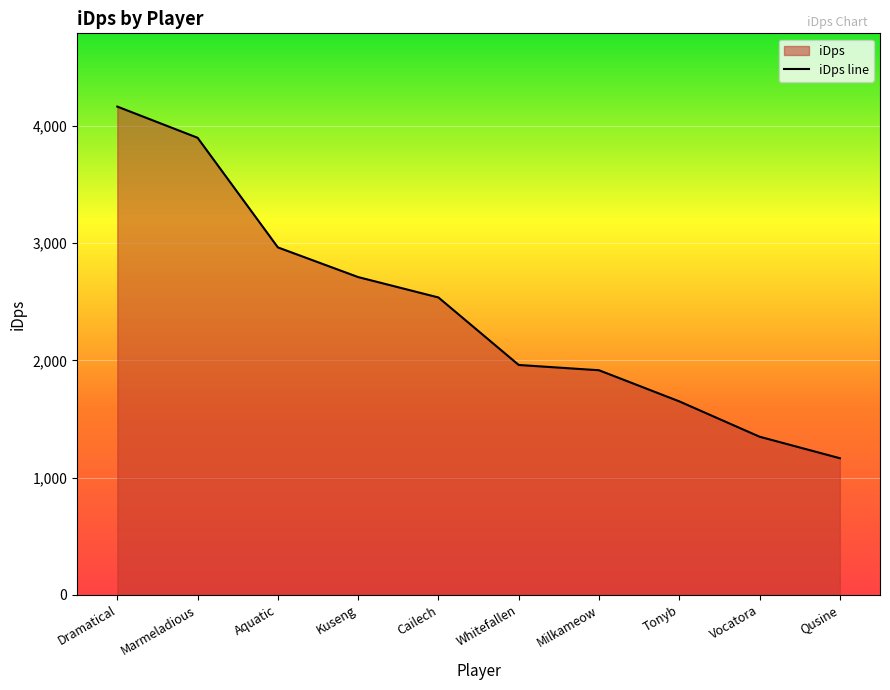

Reading left to right, extract all data points from this chart.

Dramatical=4163.2	Marmeladious=3897.5	Aquatic=2963.0	Kuseng=2709.8	Cailech=2536.1	Whitefallen=1960.6	Milkameow=1915.6	Tonyb=1650.3	Vocatora=1349.0	Qusine=1165.7